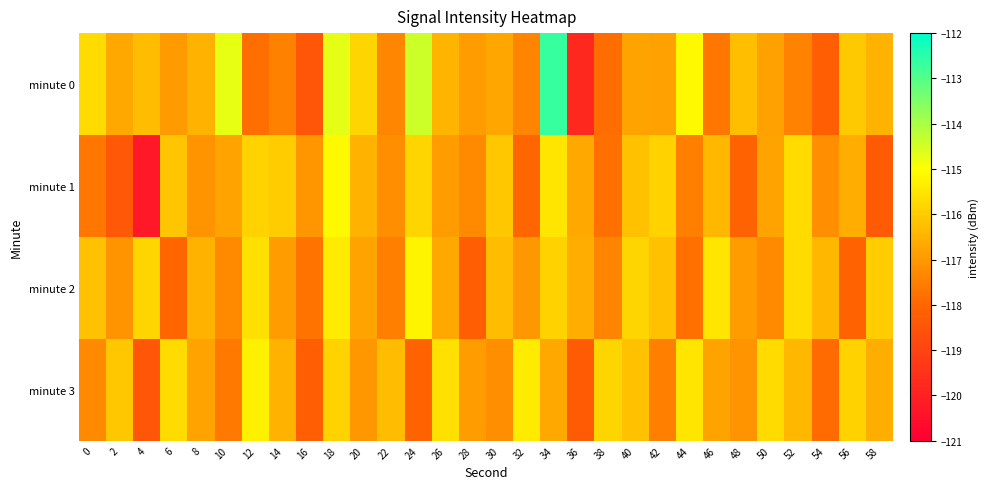

Which series has the largest total across all categories?

minute 0